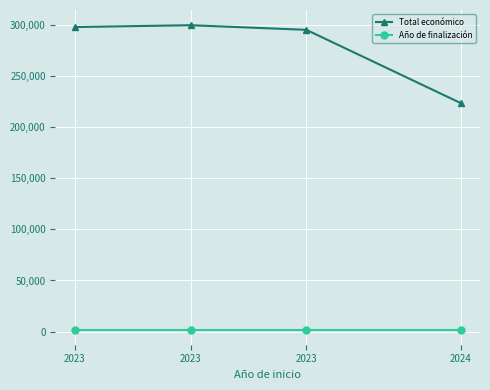

How many lines are shown in the chart?

2